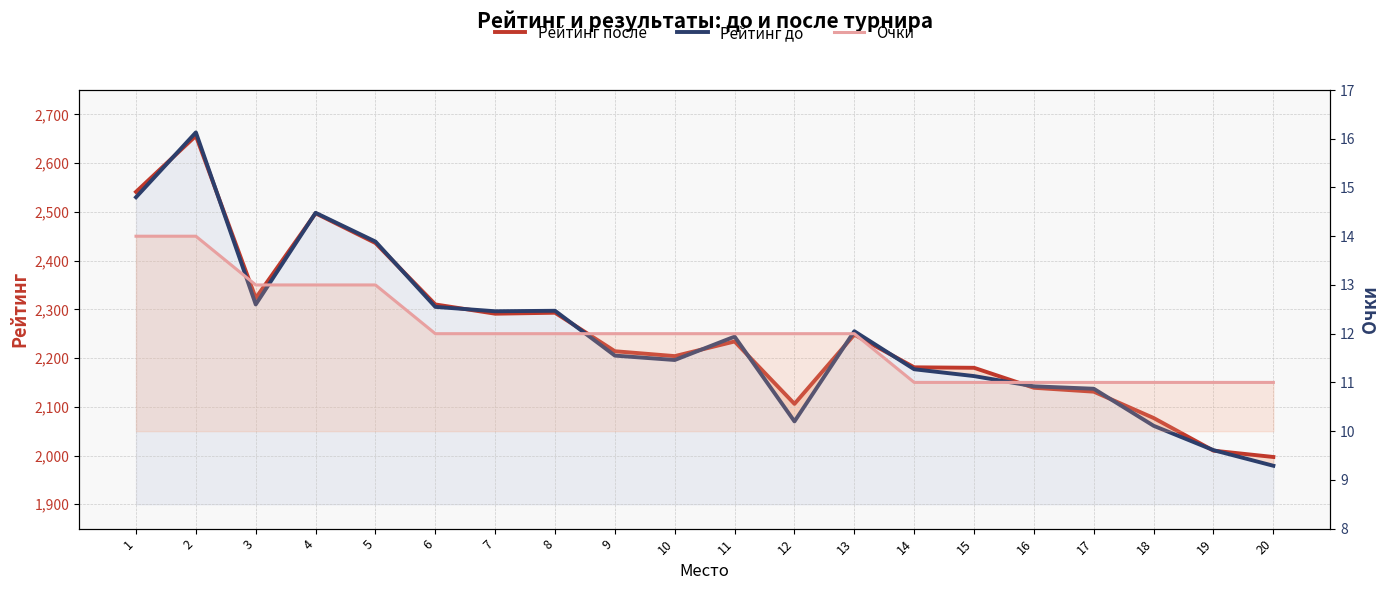

Which category has the highest value in the Рейтинг после series?

2